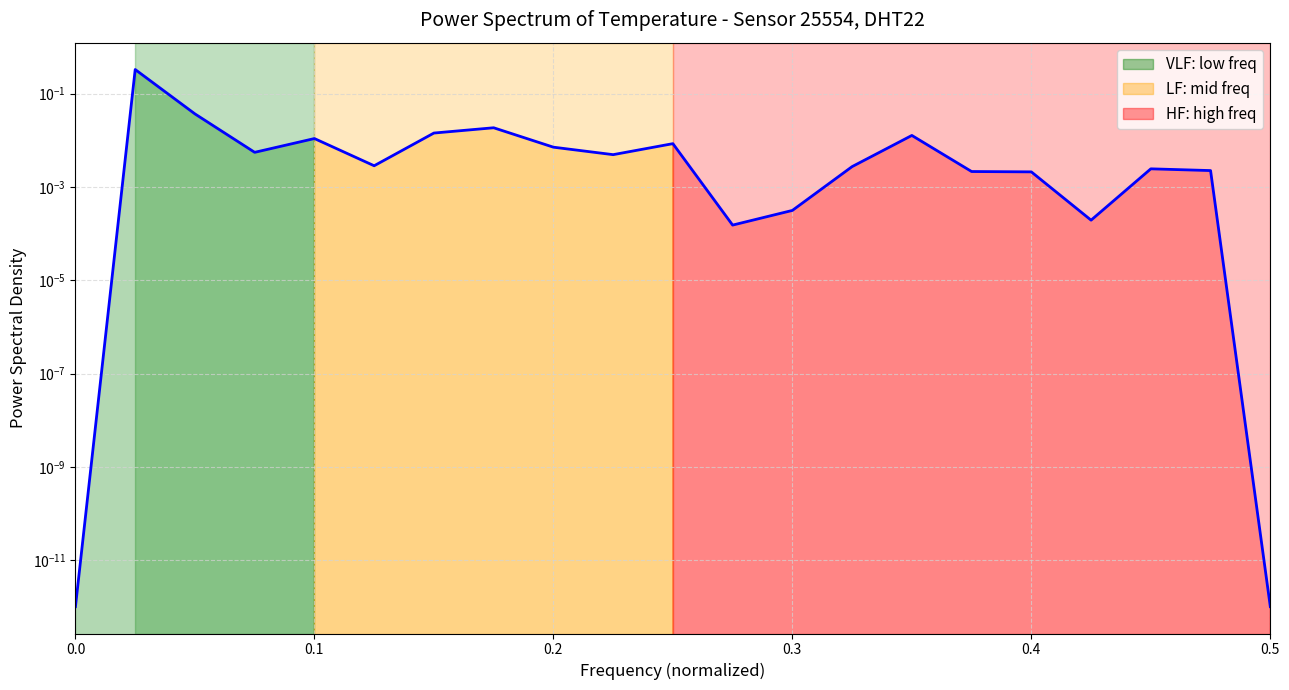

Does the chart have visible grid lines?

Yes